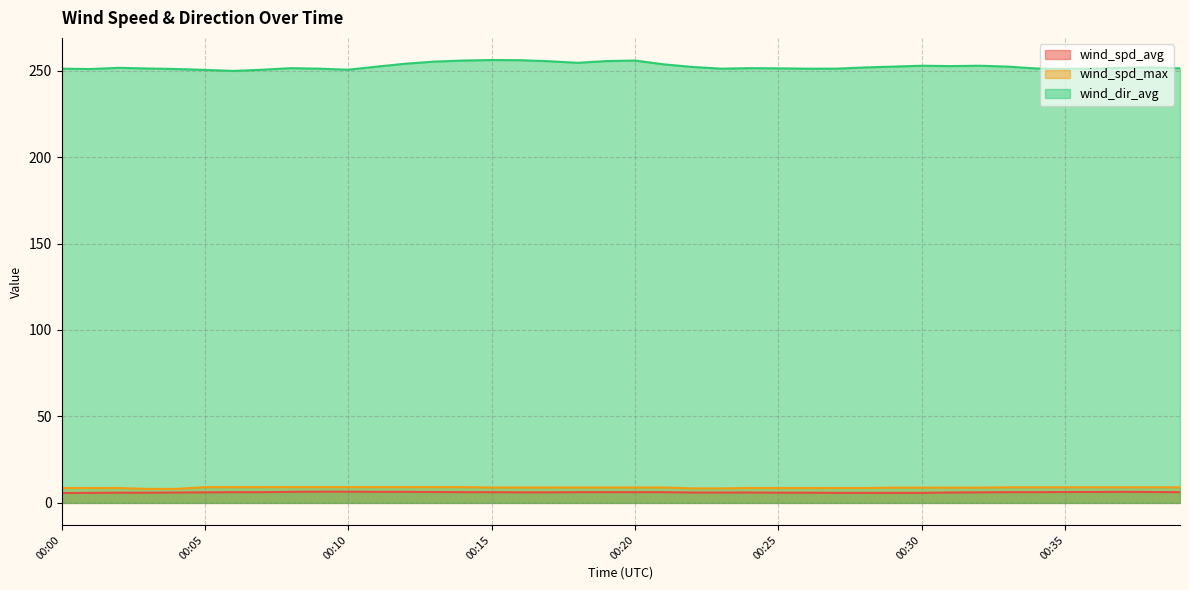

Which series has the largest range (max minus min)?

wind_dir_avg